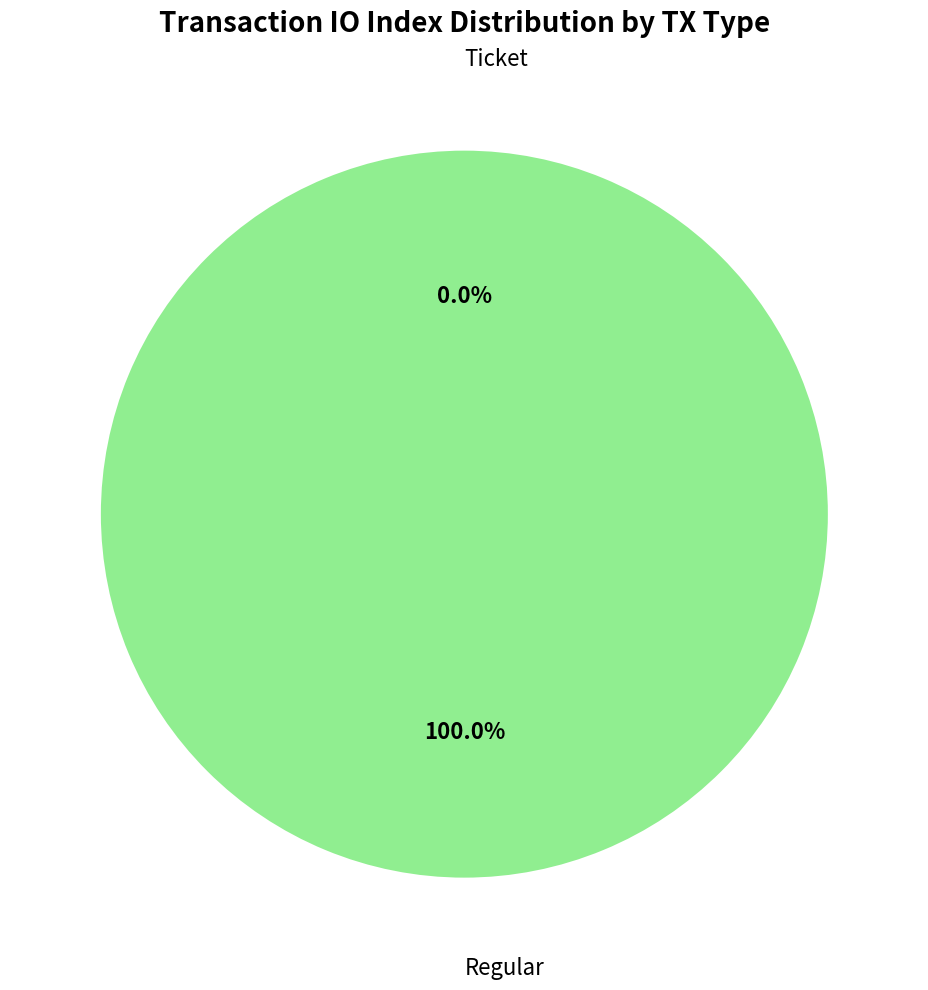

To the nearest percent, what is the difference between the Regular and Ticket slice percentages?

100%